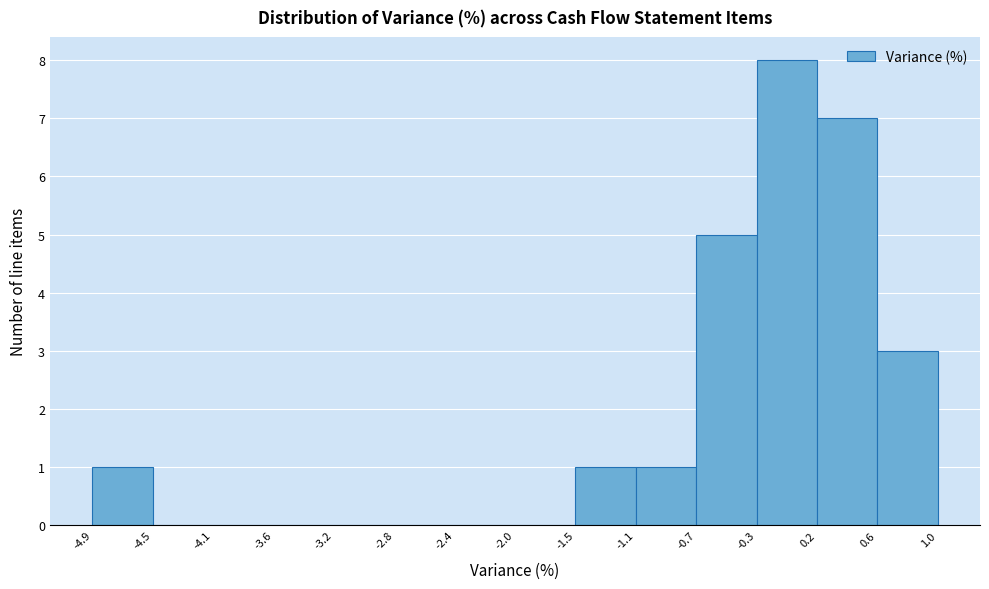

Reading left to right, transcribe this chart: for each bar, give the range it covers on the x-axis and its height. The values are not printed on the chart, so give them approximately, as read against the axis.

-4.9 to -4.5: 1
-4.5 to -4.1: 0
-4.1 to -3.6: 0
-3.6 to -3.2: 0
-3.2 to -2.8: 0
-2.8 to -2.4: 0
-2.4 to -2.0: 0
-2.0 to -1.5: 0
-1.5 to -1.1: 1
-1.1 to -0.7: 1
-0.7 to -0.3: 5
-0.3 to 0.2: 8
0.2 to 0.6: 7
0.6 to 1.0: 3